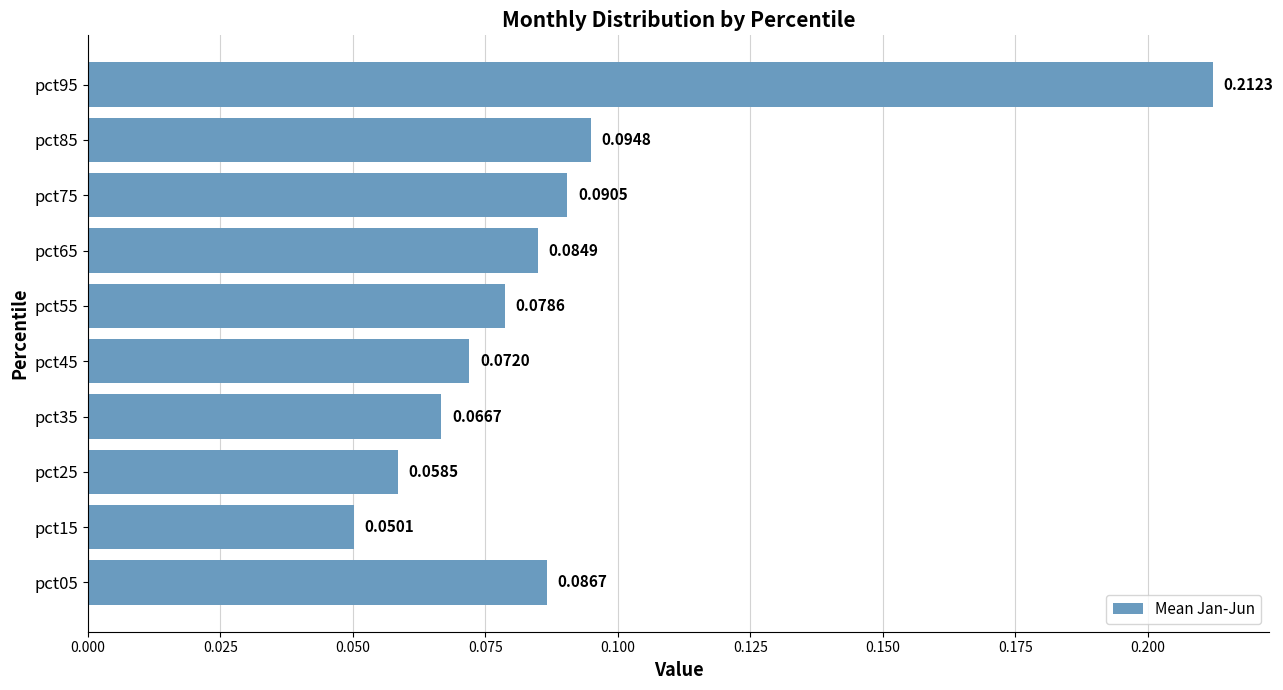

How many values are between 0 and 1?

10